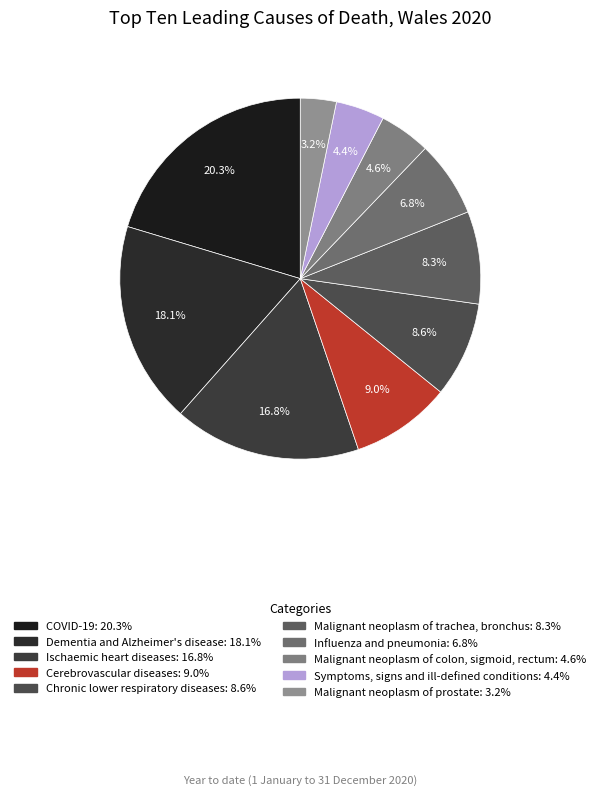

Approximately how many times larger is the value at Malignant neoplasm of trachea, bronchus compared to Symptoms, signs and ill-defined conditions?

1.9